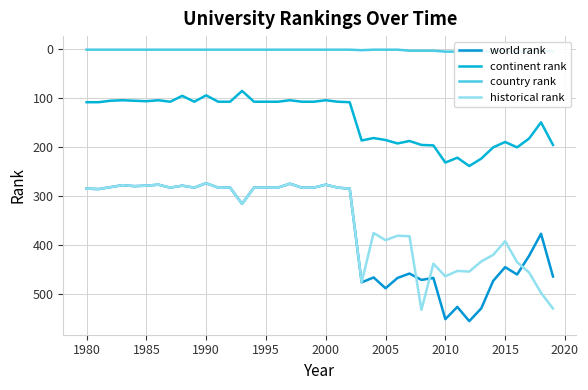

How many series are shown in this chart?

4